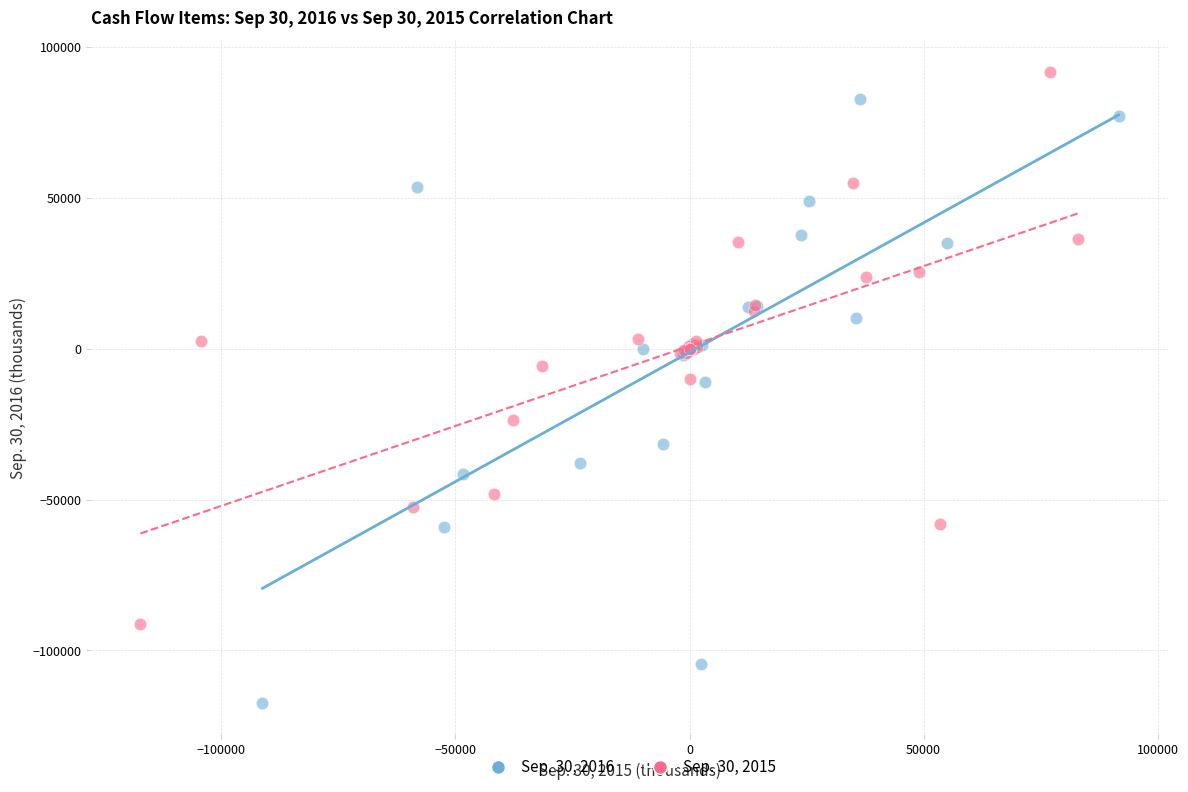

Which series contains the lowest Y value?

Sep. 30, 2016